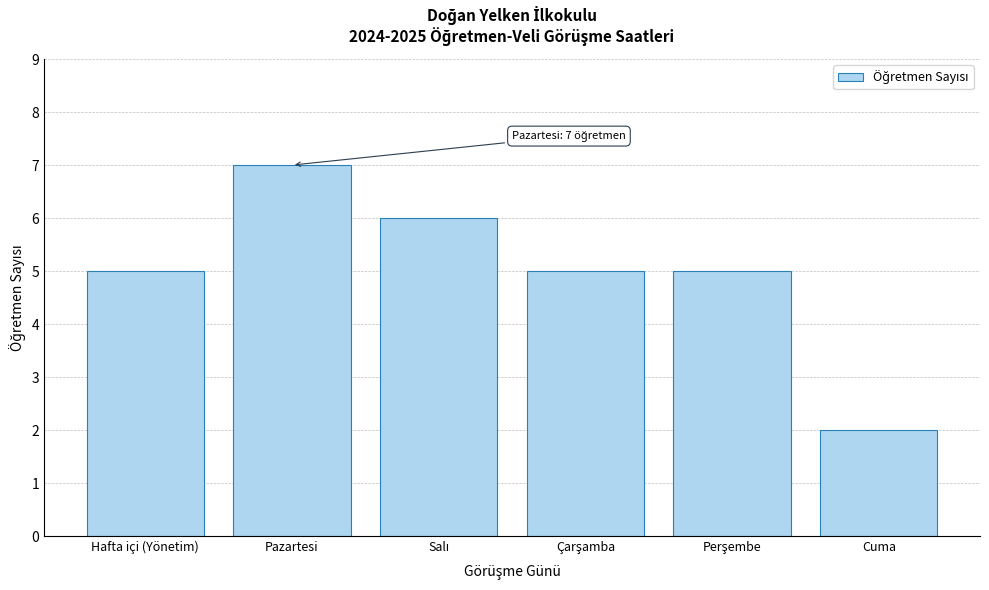

Reading left to right, list all the values displayed in this chart.

5	7	6	5	5	2